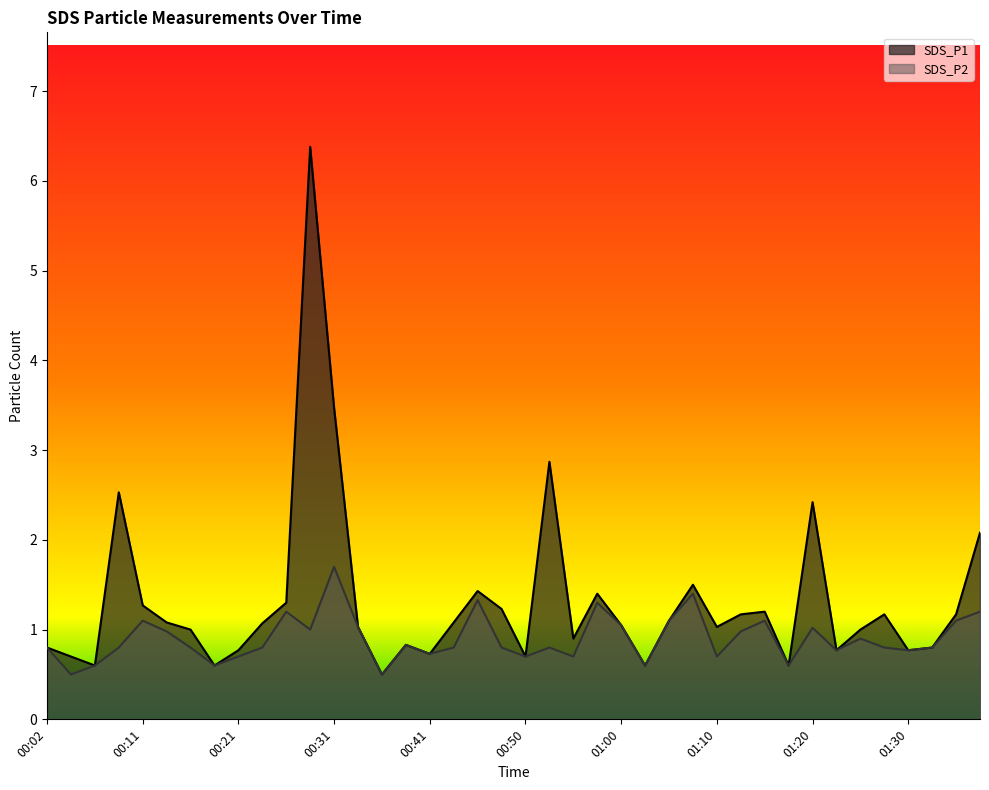

What is the difference between the SDS_P2 values at 01:23 and 01:10?

0.1